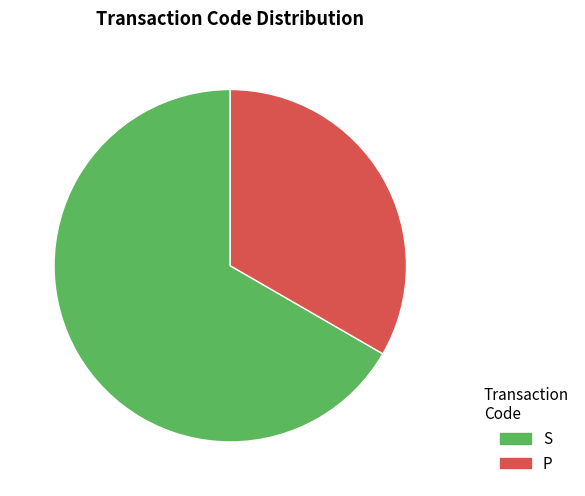

Combined, do P and S account for over 50%?

Yes